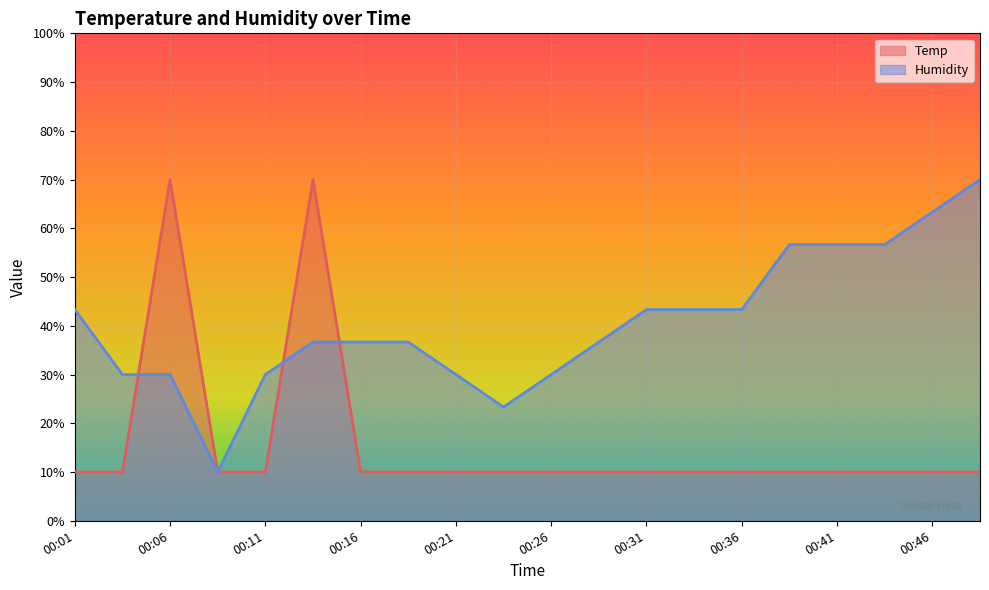

How many values in the Humidity series exceed 36?

13